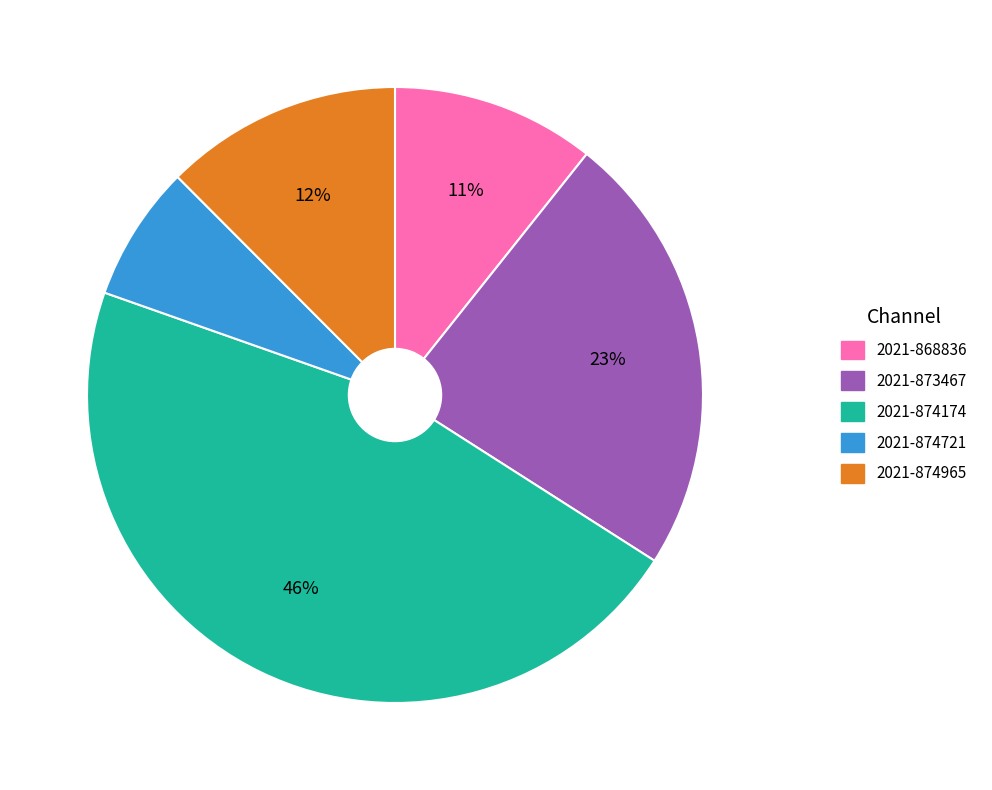

How many segments does this pie chart have?

5